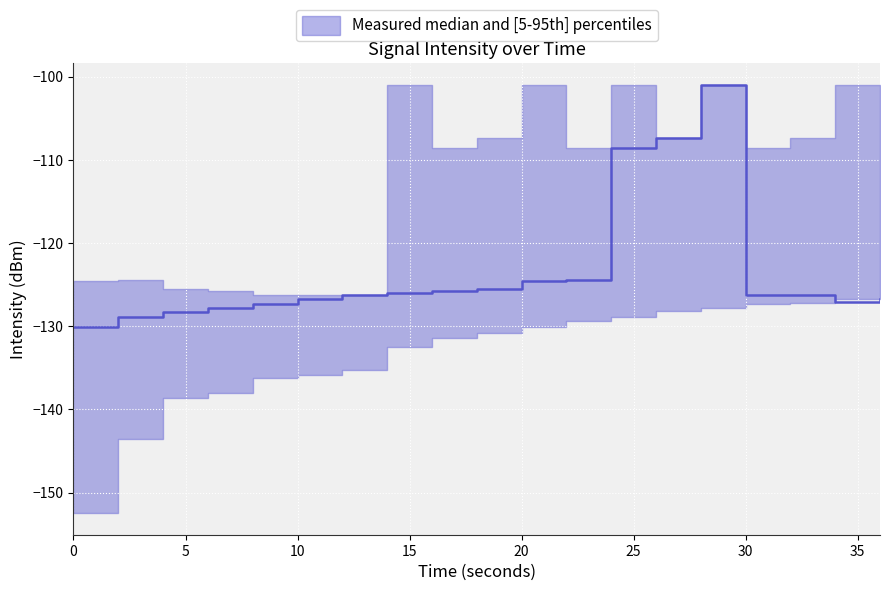

At which category is the sum across all series the highest?

28